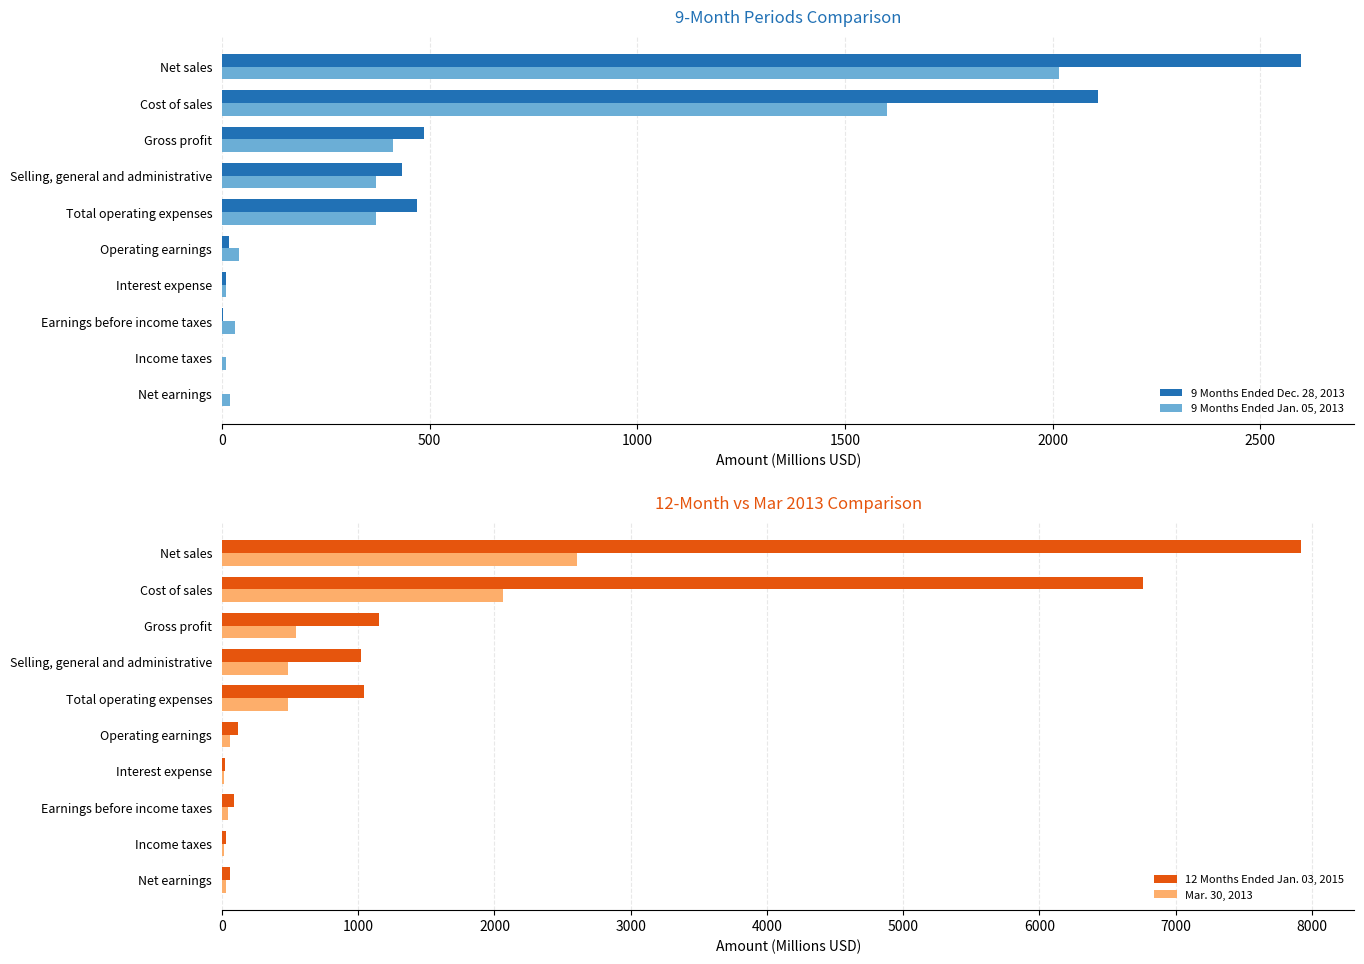

Which category has the highest value in the Mar. 30, 2013 series?

Net sales